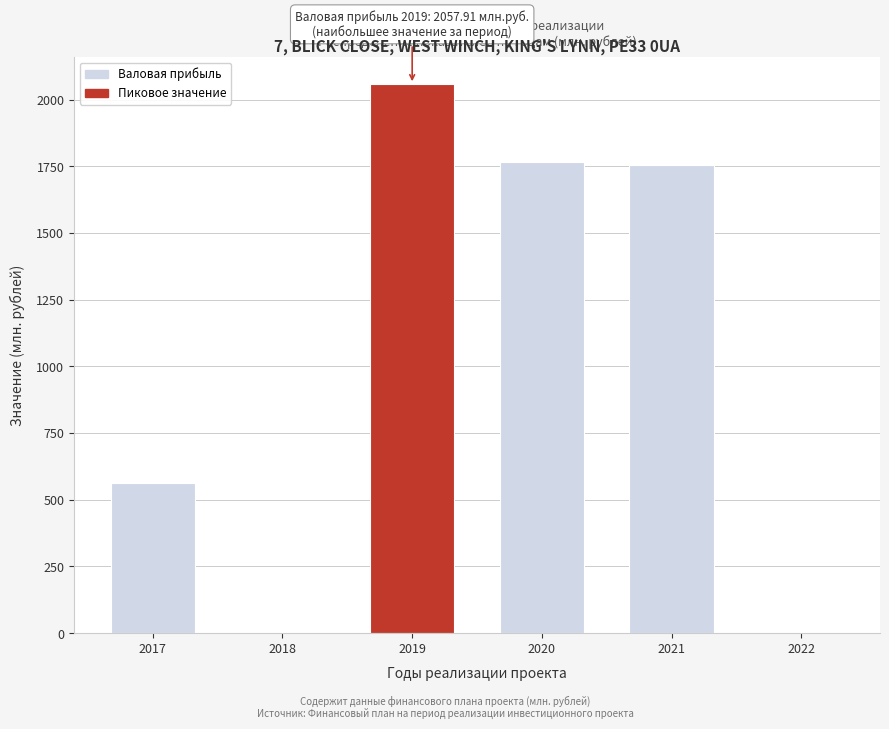

Between 2021 and 2019, which is larger?

2019